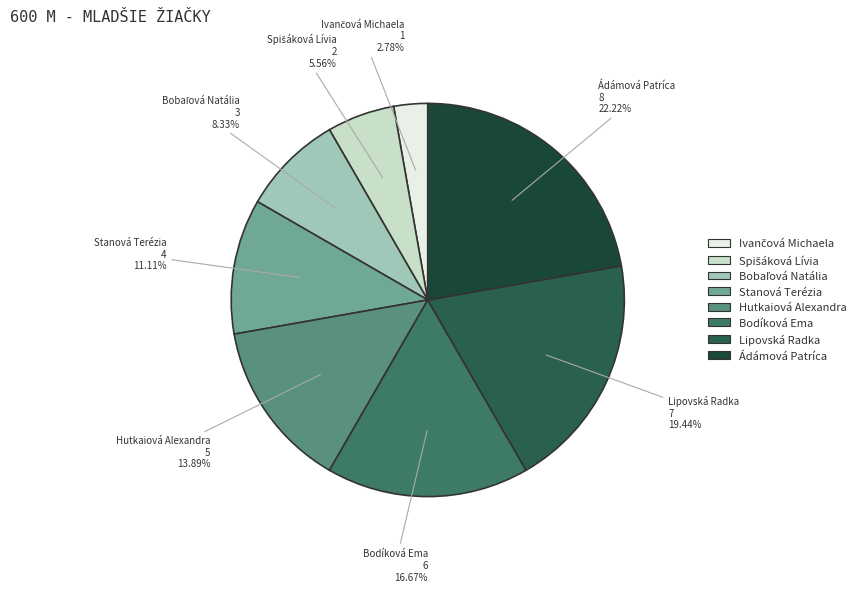

Is it true that Hutkaiová Alexandra is 14% of the pie?

True